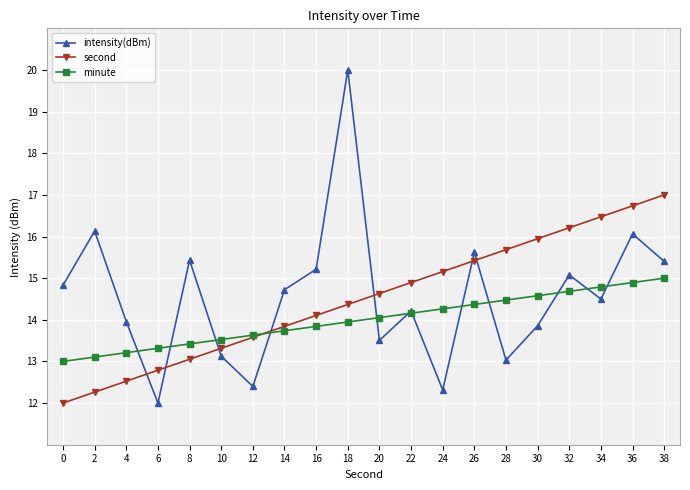

Rank the series at 28 from highest to lowest value.

second, minute, intensity(dBm)